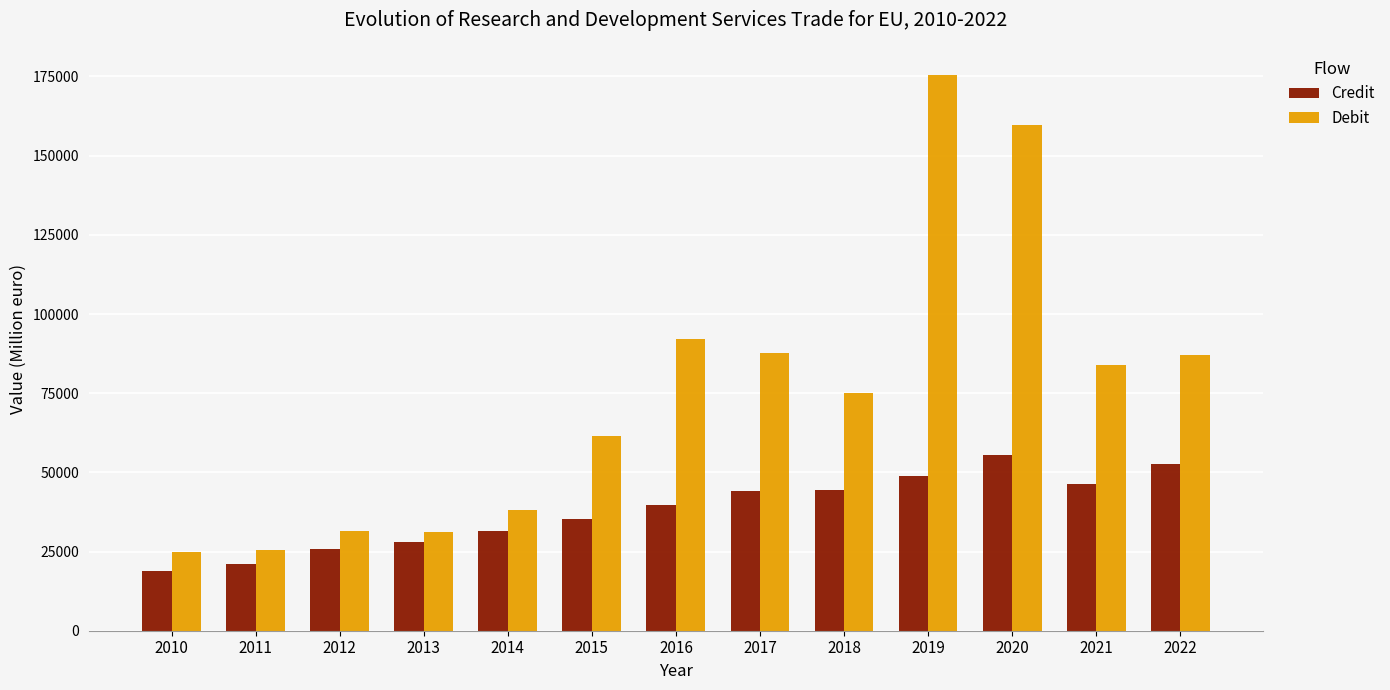

What is the difference between the Debit values at 2019 and 2020?

15943.6